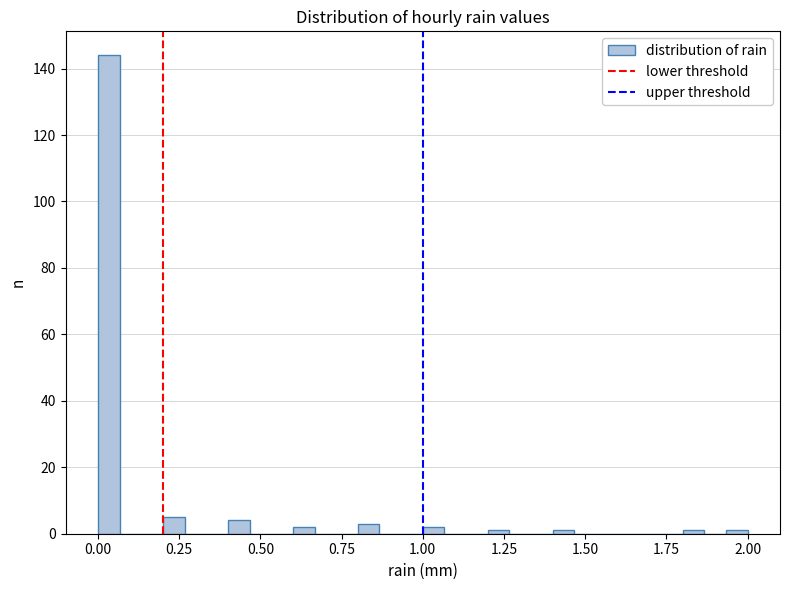

Around what value on the x-axis is the tallest bar? Give the approximate position of its centre, as read against the axis.

0.05